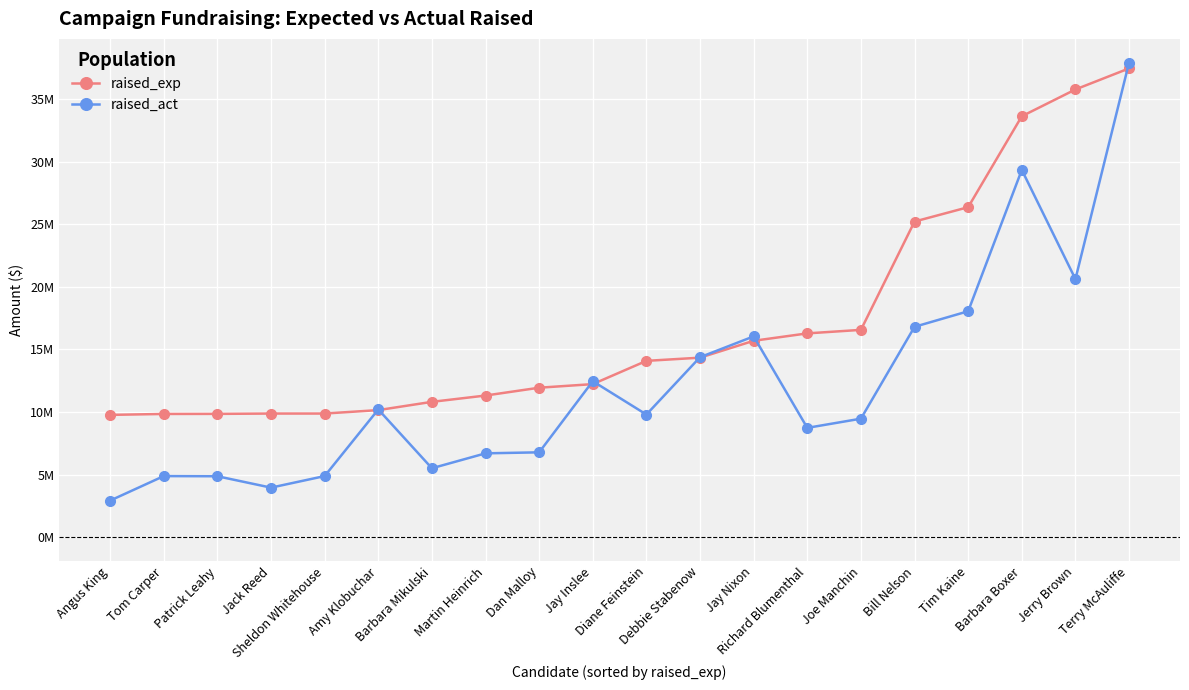

What is the total value across all series at Debbie Stabenow?

28714932